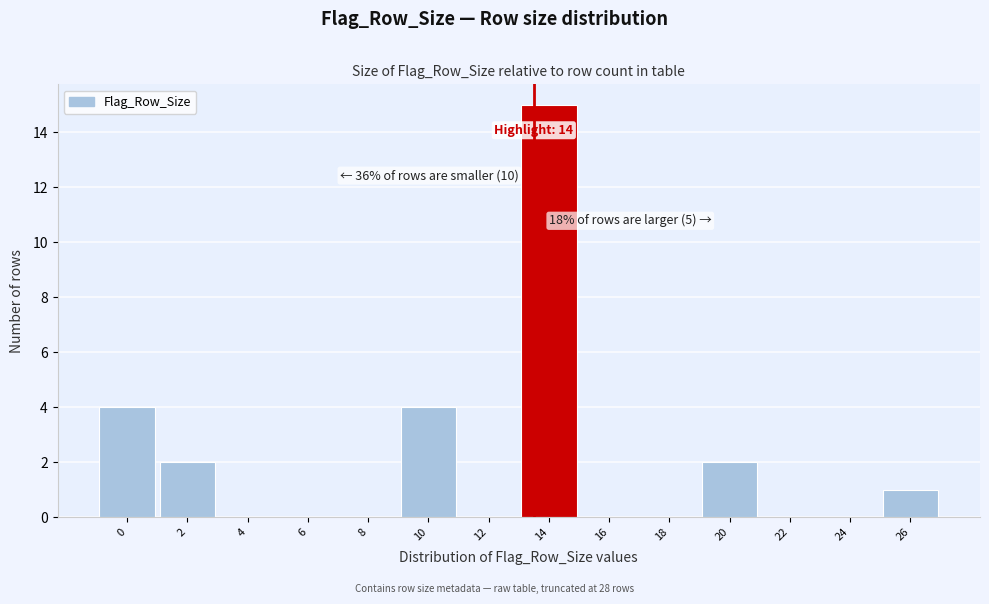

Reading left to right, what are all the values shown in this chart?

0=4	2=2	4=0	6=0	8=0	10=4	12=0	14=15	16=0	18=0	20=2	22=0	24=0	26=1